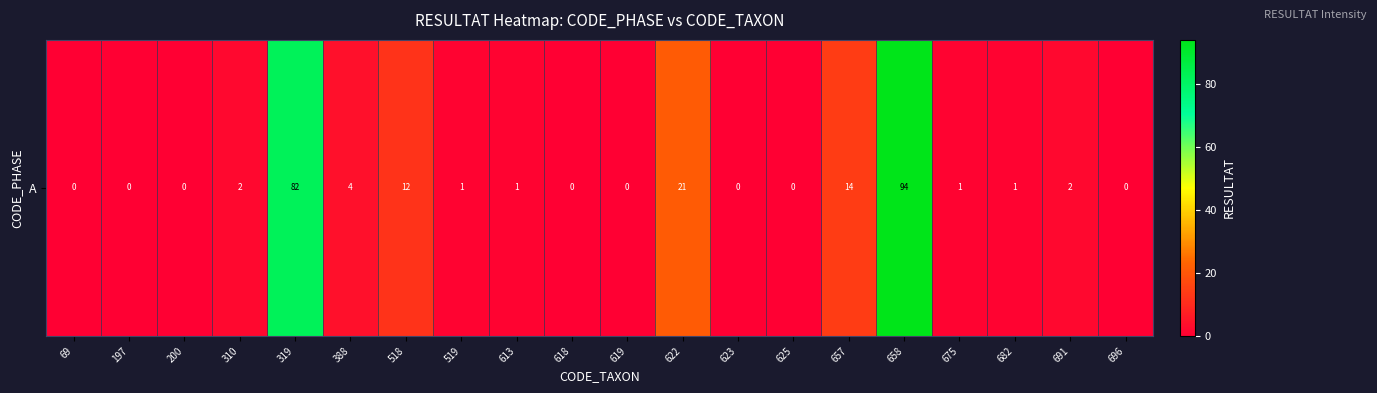

How many values exceed 1?

8